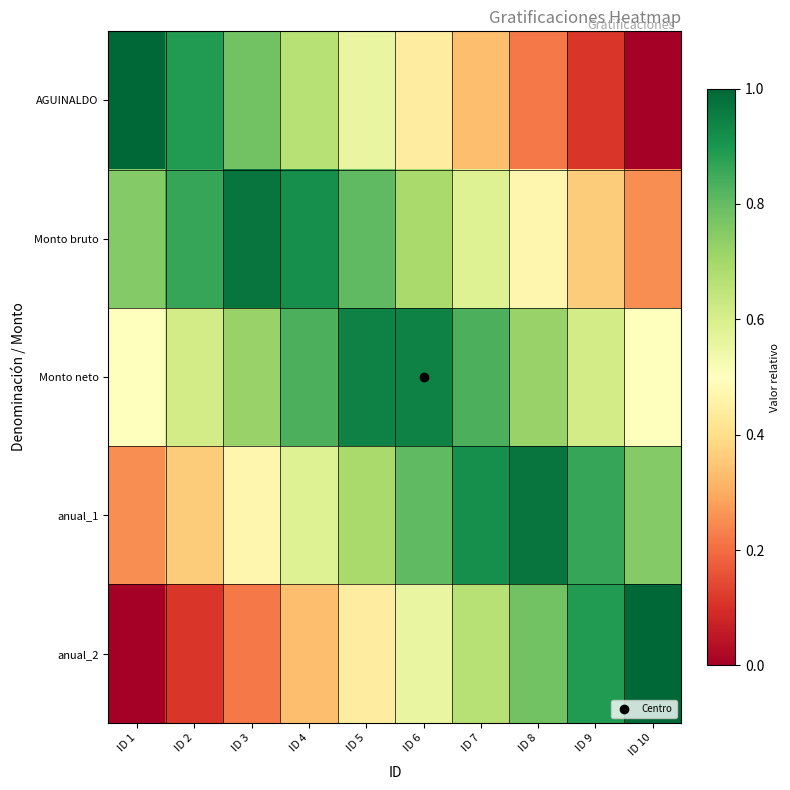

Reading right to left, transcribe all the data shown in this chart.

AGUINALDO: ID 10=0.0	ID 9=0.1	ID 8=0.2	ID 7=0.3	ID 6=0.4	ID 5=0.6	ID 4=0.7	ID 3=0.8	ID 2=0.9	ID 1=1.0
Monto bruto: ID 10=0.2	ID 9=0.4	ID 8=0.5	ID 7=0.6	ID 6=0.7	ID 5=0.8	ID 4=0.9	ID 3=1.0	ID 2=0.9	ID 1=0.8
Monto neto: ID 10=0.5	ID 9=0.6	ID 8=0.7	ID 7=0.8	ID 6=0.9	ID 5=0.9	ID 4=0.8	ID 3=0.7	ID 2=0.6	ID 1=0.5
anual_1: ID 10=0.8	ID 9=0.9	ID 8=1.0	ID 7=0.9	ID 6=0.8	ID 5=0.7	ID 4=0.6	ID 3=0.5	ID 2=0.4	ID 1=0.2
anual_2: ID 10=1.0	ID 9=0.9	ID 8=0.8	ID 7=0.7	ID 6=0.6	ID 5=0.4	ID 4=0.3	ID 3=0.2	ID 2=0.1	ID 1=0.0